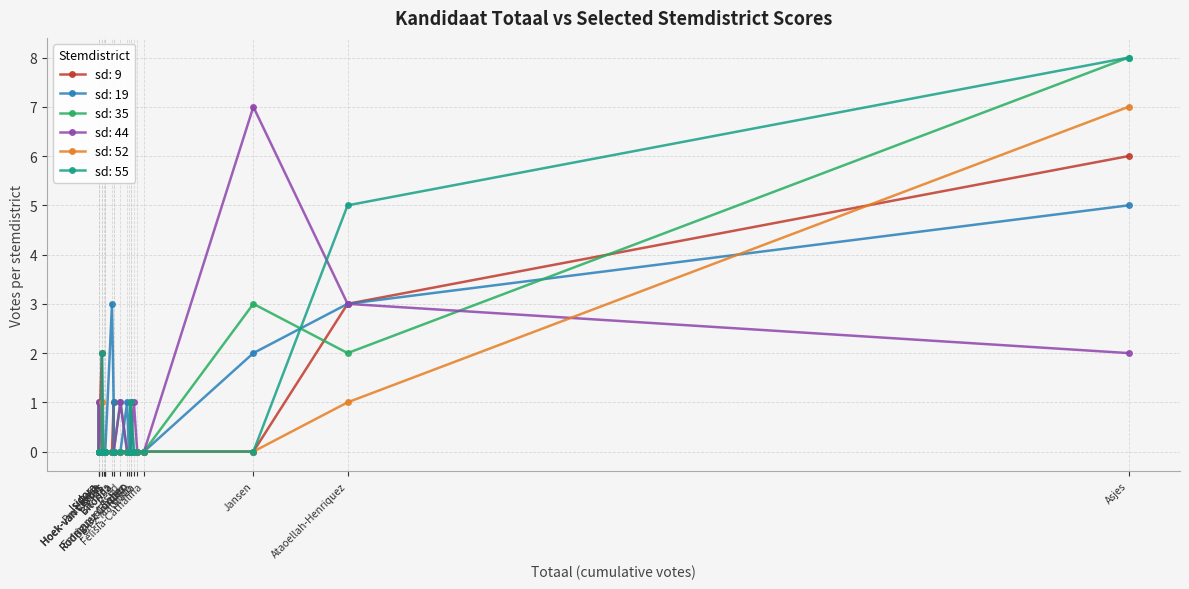

What are all the series names shown in the legend?

sd: 9, sd: 19, sd: 35, sd: 44, sd: 52, sd: 55